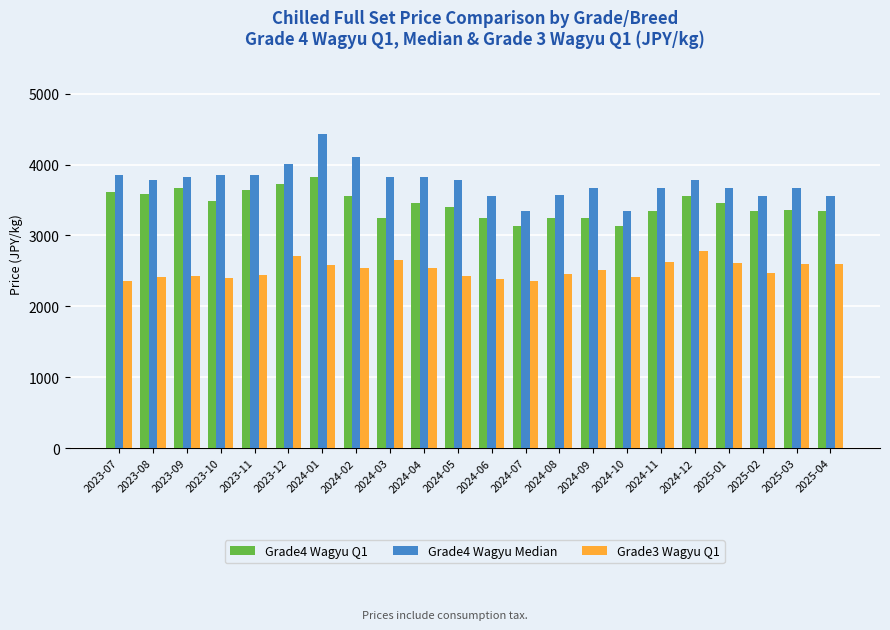

What position from the left is 2025-02?

20